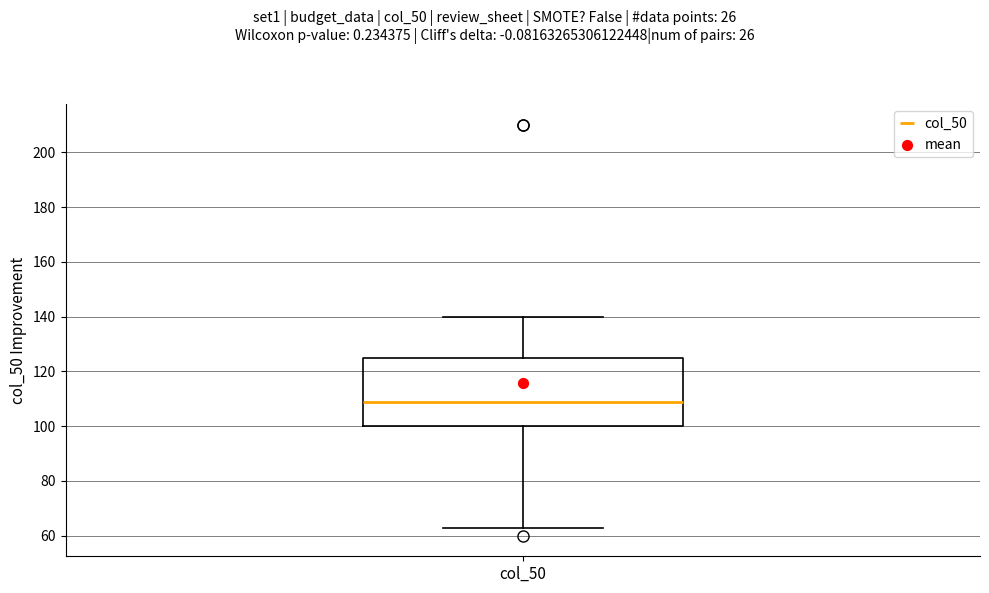

Transcribe this box plot: give where the median line is, the range the box spans, and where the two whiskers end, as read against the y-axis. The values are not printed on the chart, so give them approximately, as read against the axis.

median 110, box 100 to 124, whiskers 64 to 140